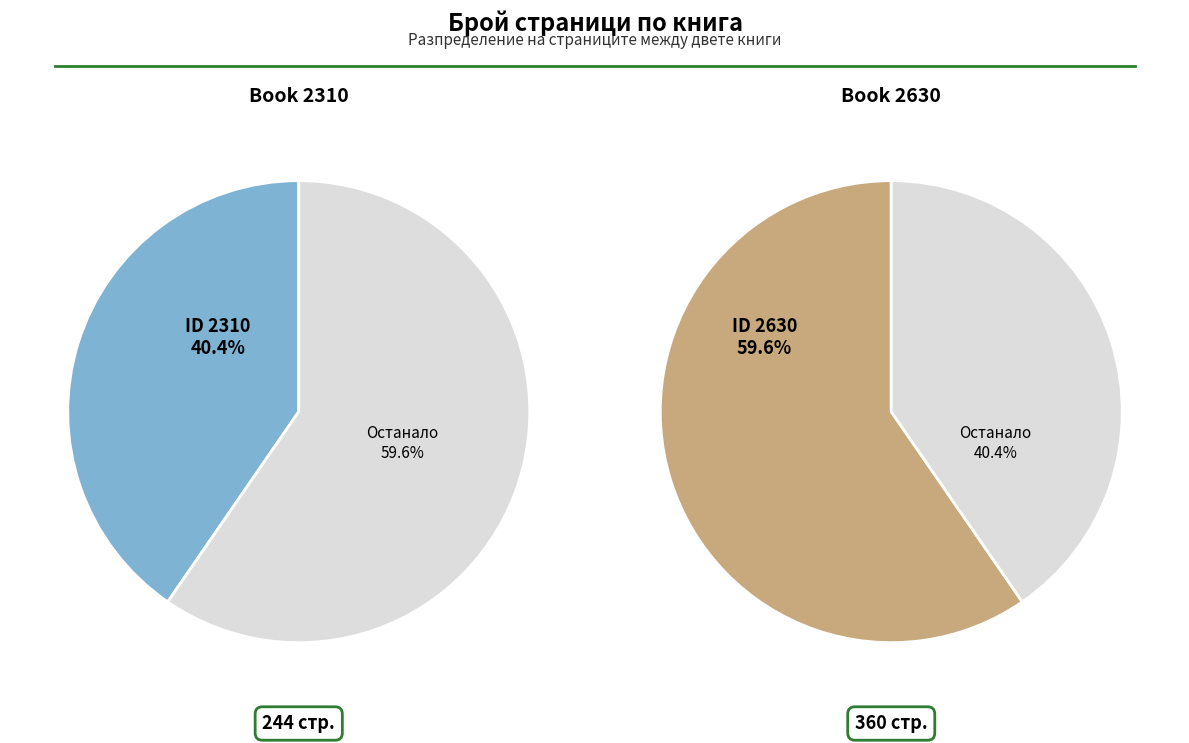

To the nearest percent, what is the average slice percentage?

50%